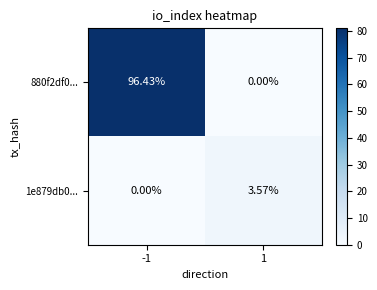

What is the total value across all series at -1?

96.4